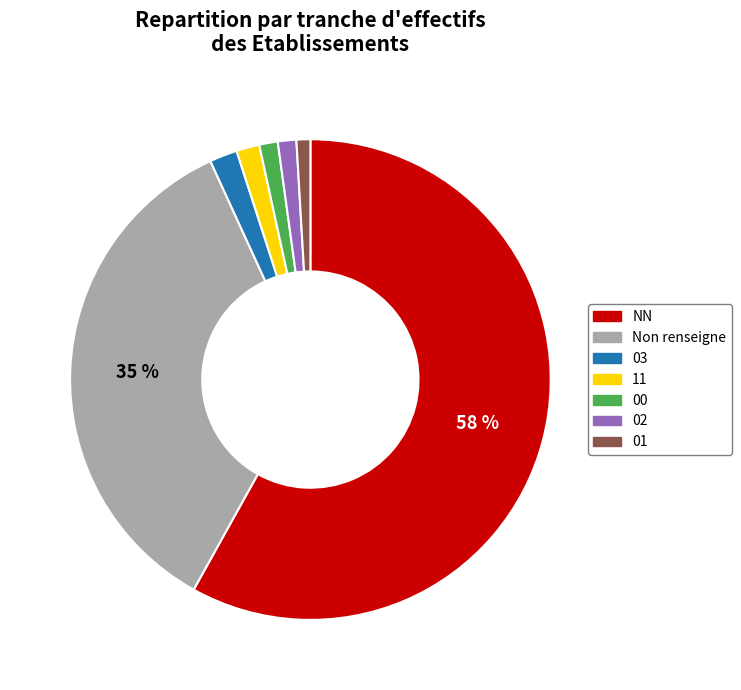

Is there a majority slice in this chart?

Yes